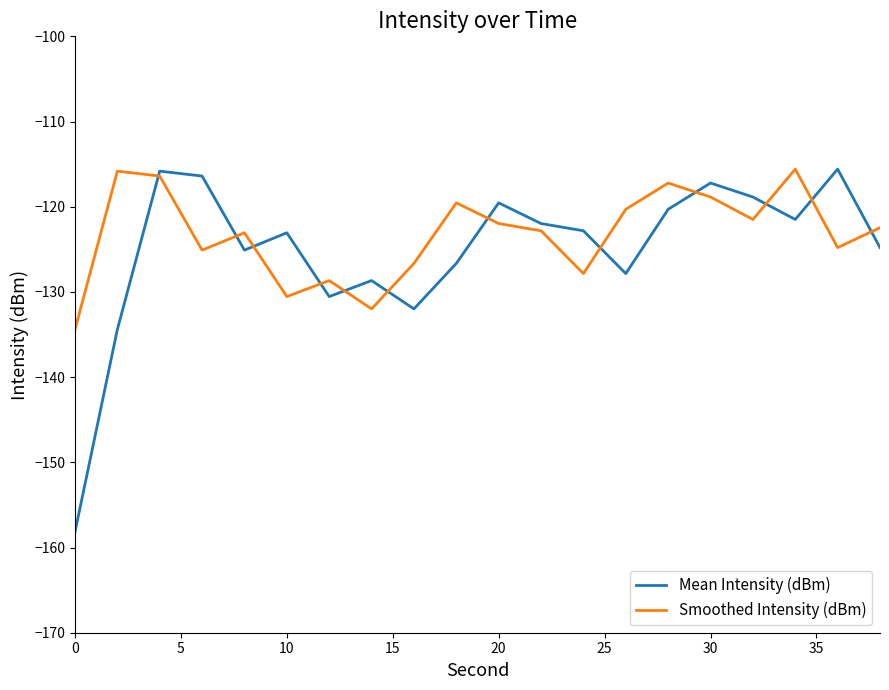

How many interior local peaks does the Mean Intensity (dBm) series have?

6